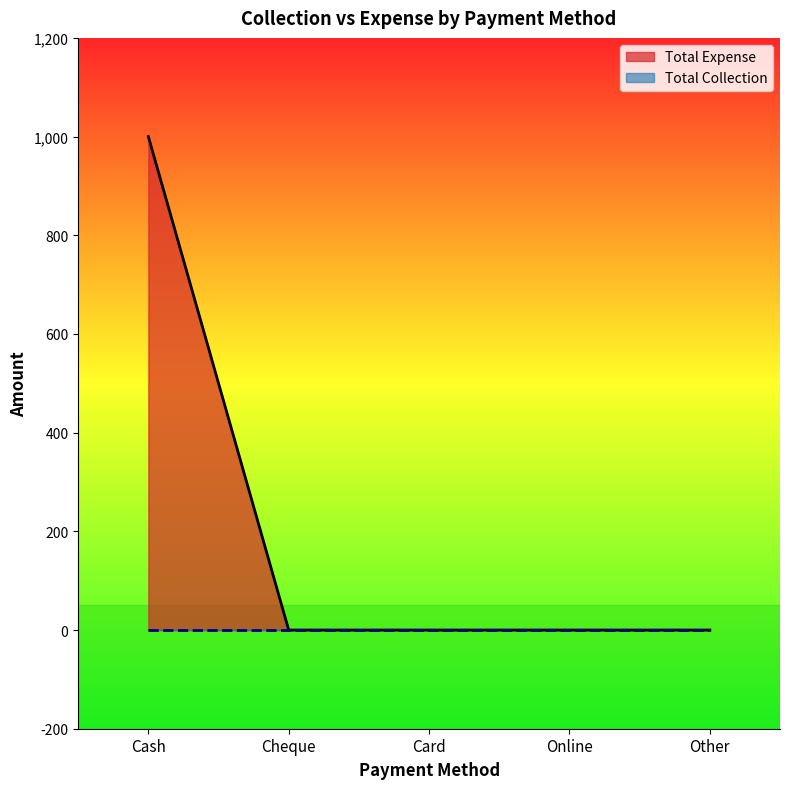

What position from the right is Card?

3